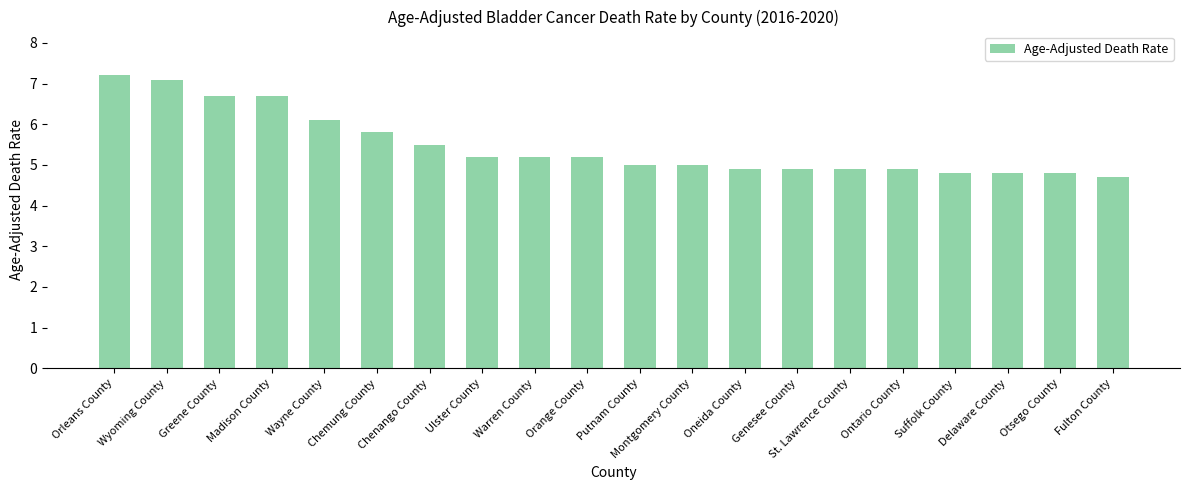

What is the approximate value at Delaware County?

4.8